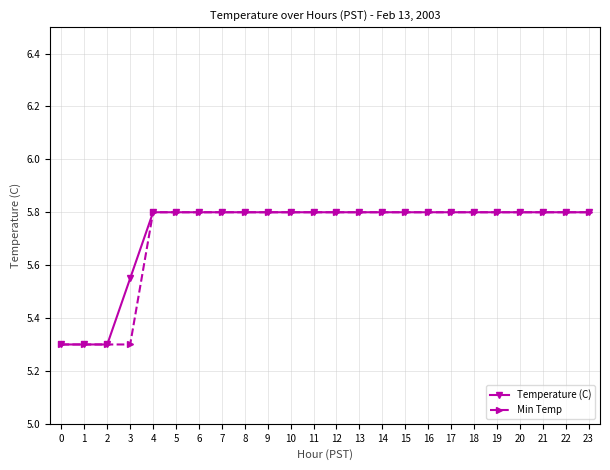

Count the number of data series in this chart.

2